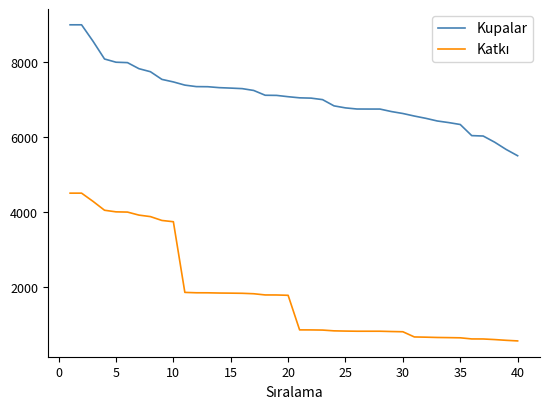

Does the chart display data point markers on the line(s)?

No